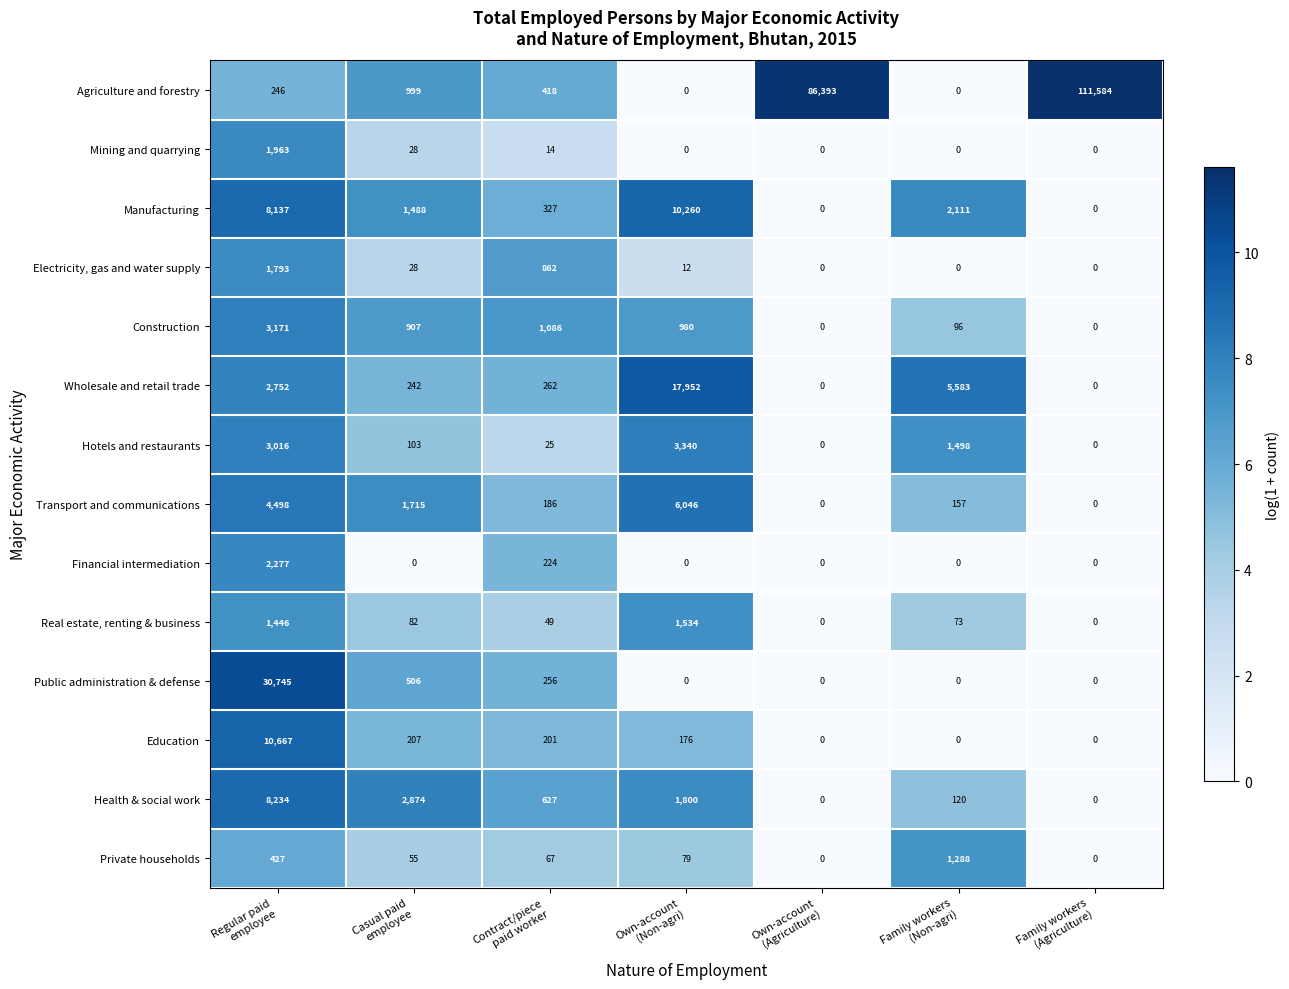

What is the average value of the Transport and communications series?

1800